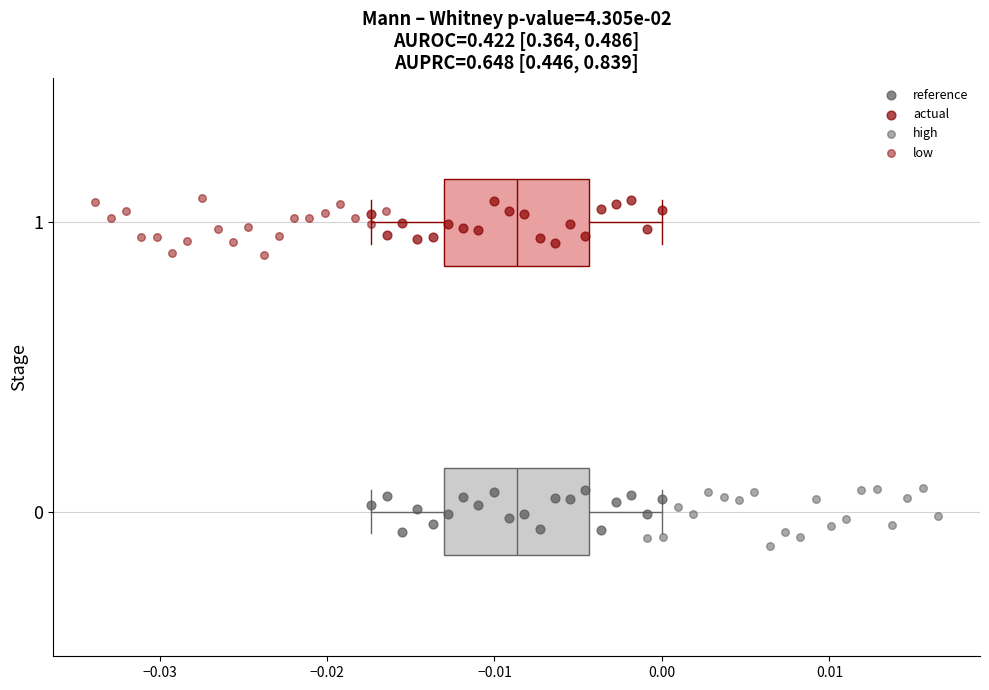

Where does the right whisker of the box at y = 0 end on the x-axis? The values are not printed on the chart, so give them approximately, as read against the axis.

0.000